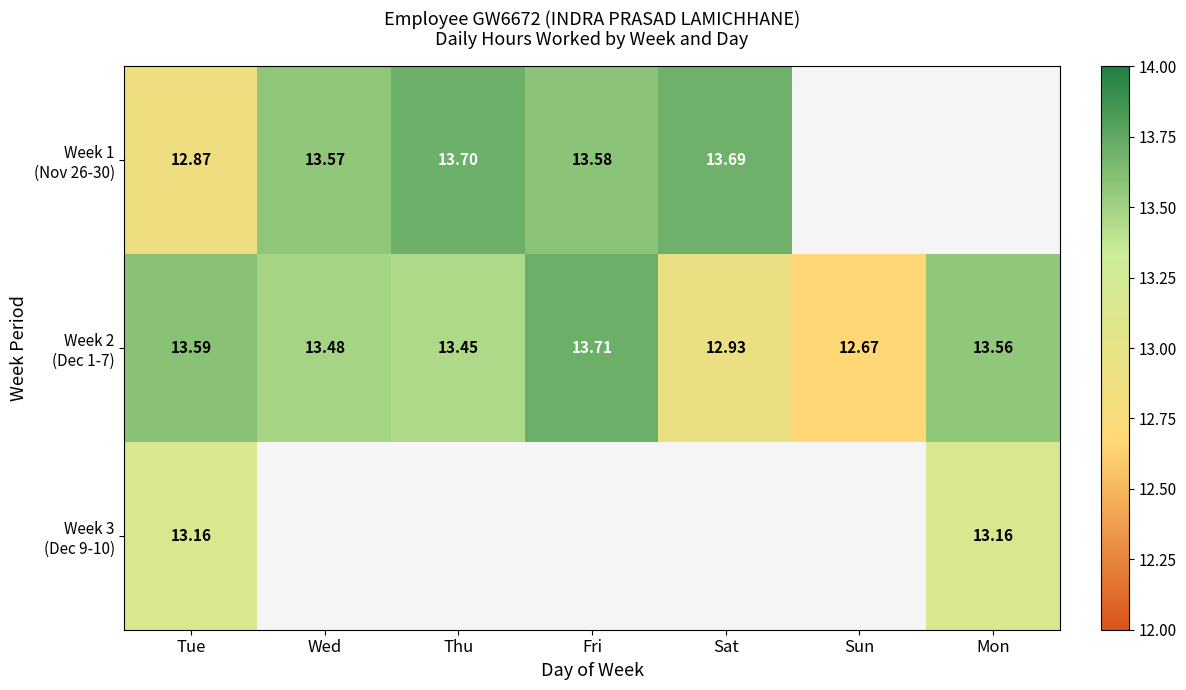

At which label does Week 1 (Nov 26-30) first exceed 13?

Wed